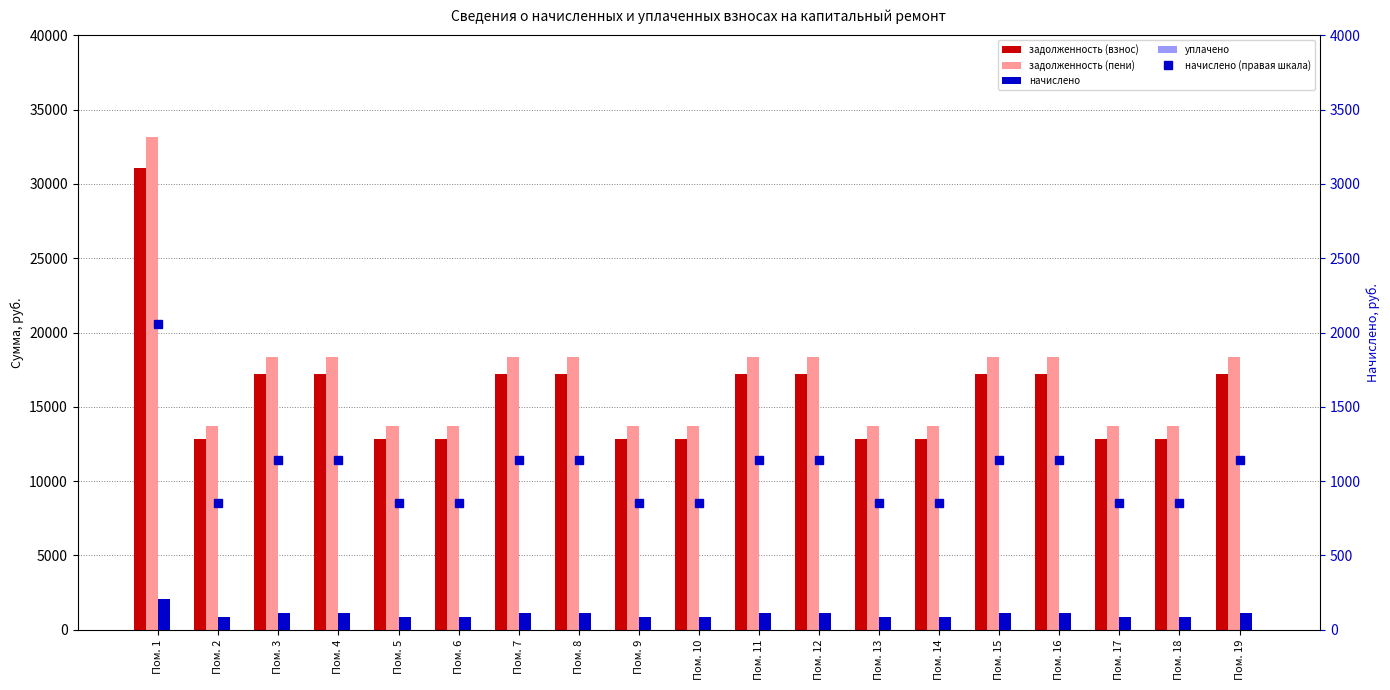

Read the задолженность (взнос) value at Пом. 12.

17231.3